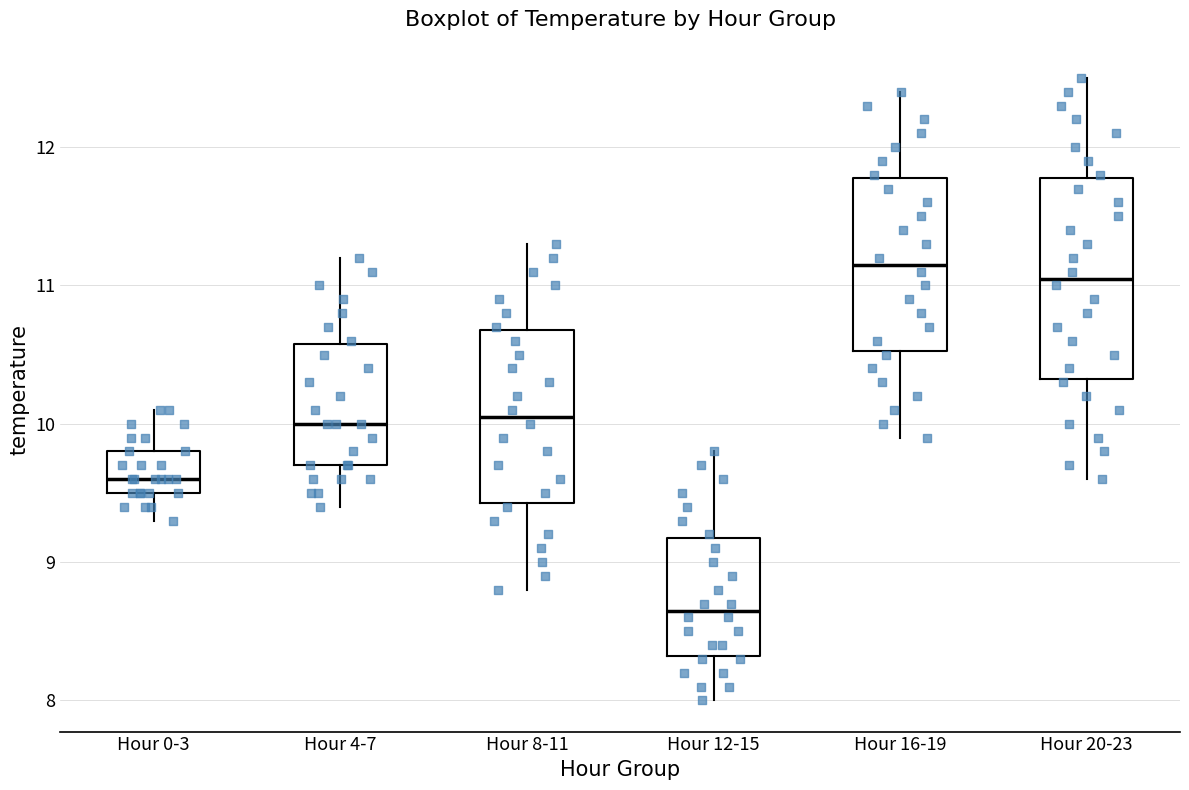

Where does the upper whisker of the box for Hour 4-7 end on the y-axis? The values are not printed on the chart, so give them approximately, as read against the axis.

11.2